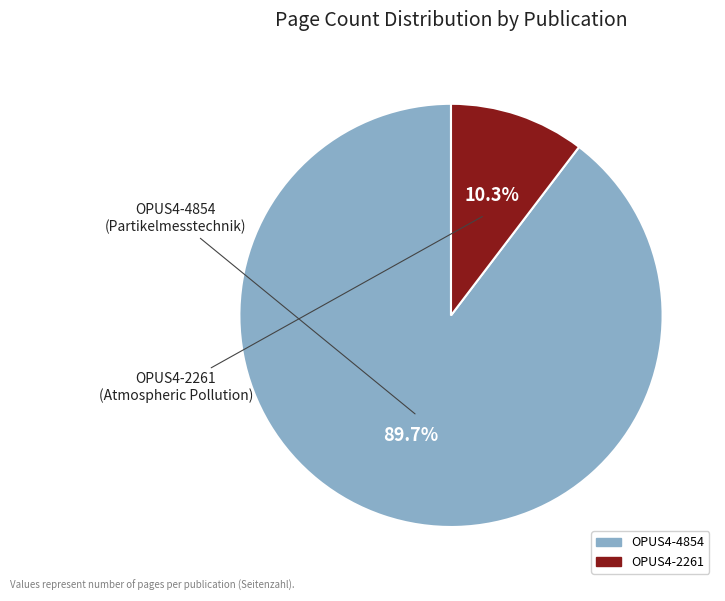

To the nearest percent, what portion does OPUS4-4854 represent?

90%